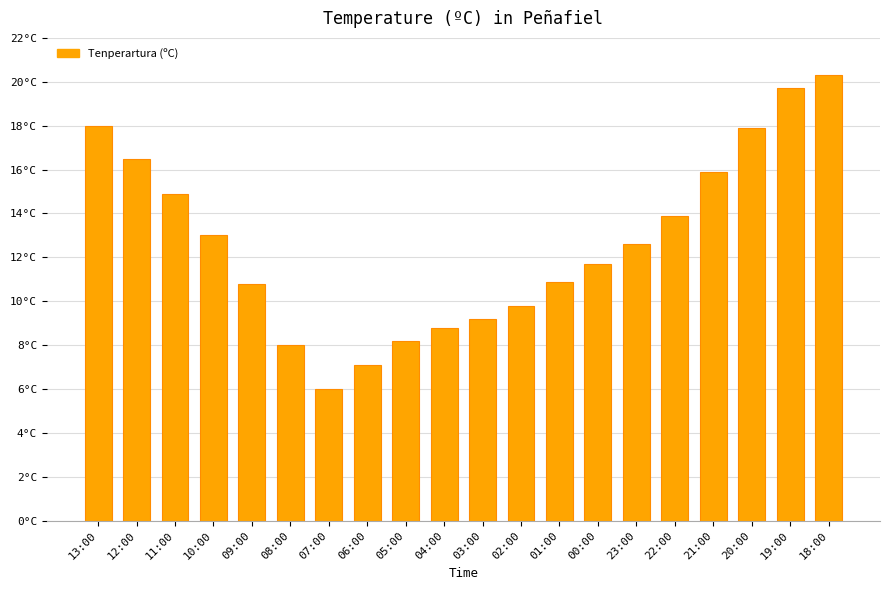

What is the approximate value at 05:00?

8.2